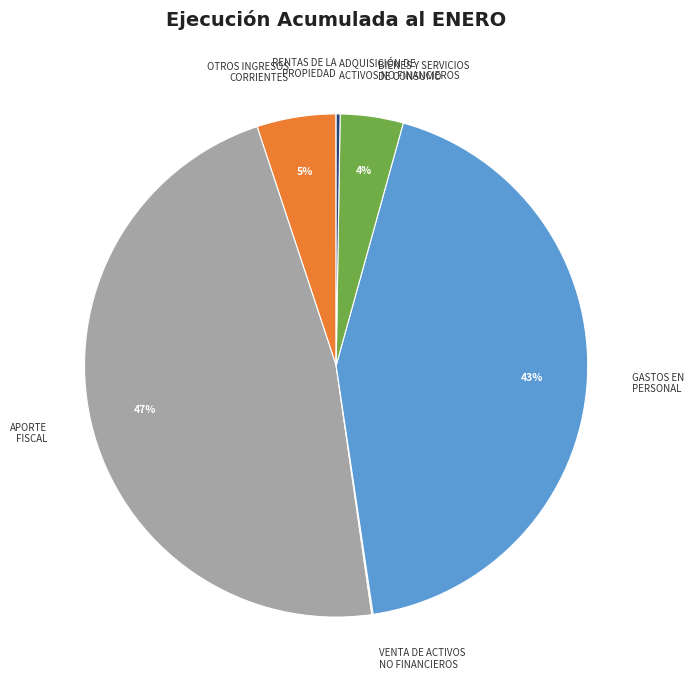

What is the largest slice in the pie chart?

APORTE FISCAL